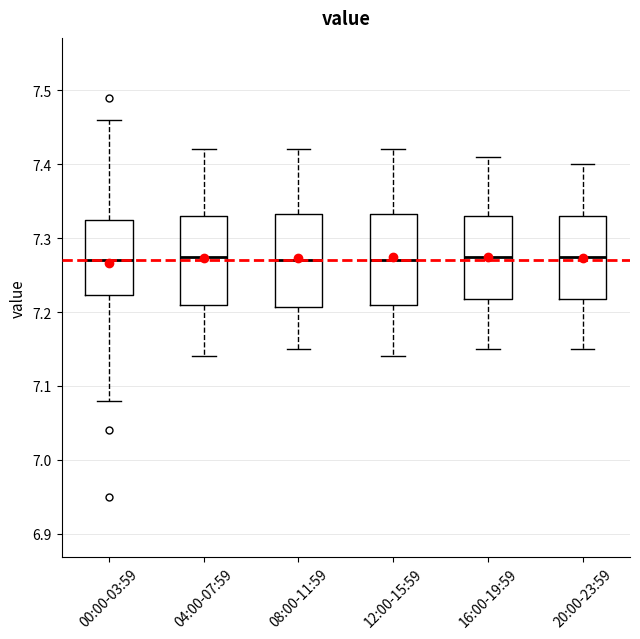

Where is the upper edge of the box for 12:00-15:59 on the y-axis? The values are not printed on the chart, so give them approximately, as read against the axis.

7.33